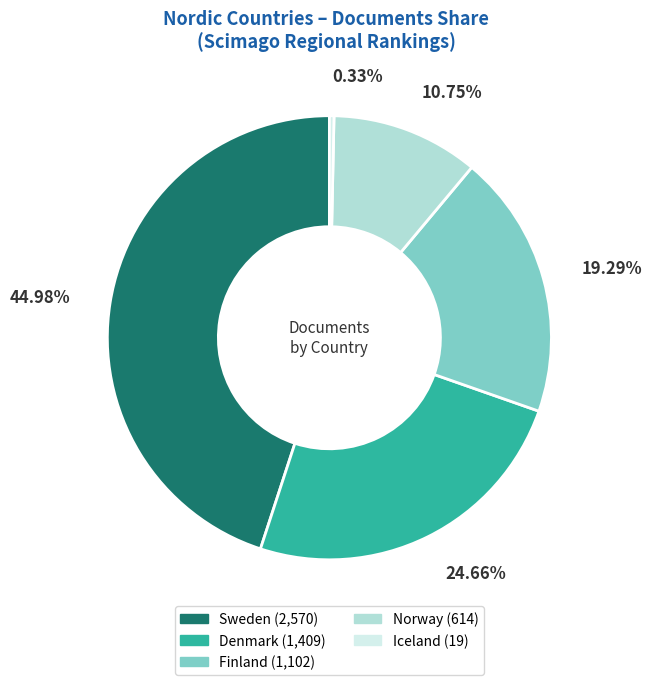

Does Finland account for over 50% of the chart?

No